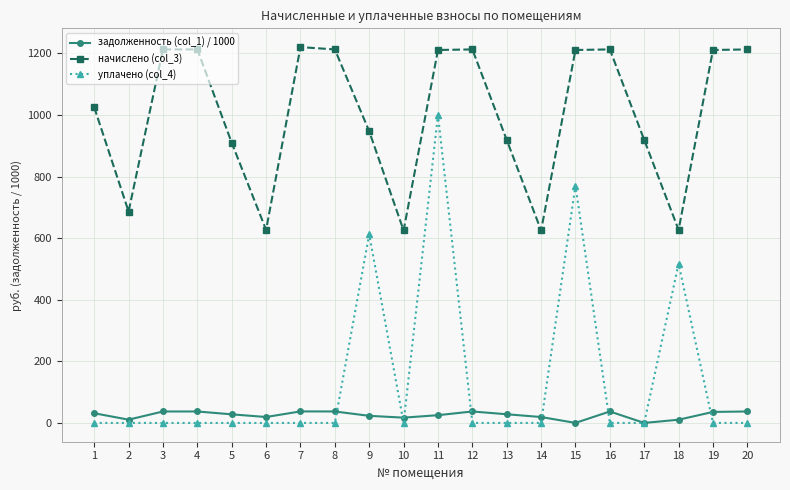

Which series has the largest range (max minus min)?

уплачено (col_4)